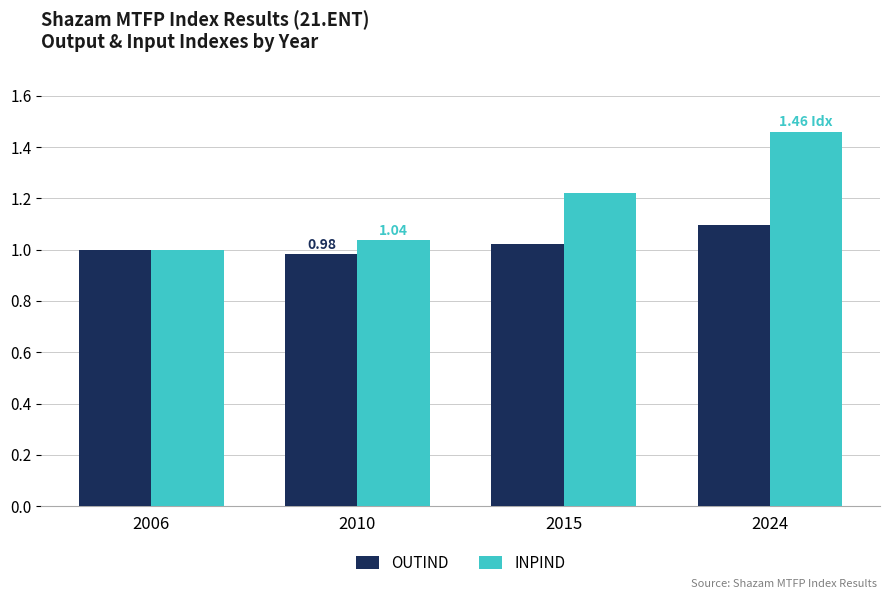

What is the sum of all INPIND values?

4.7